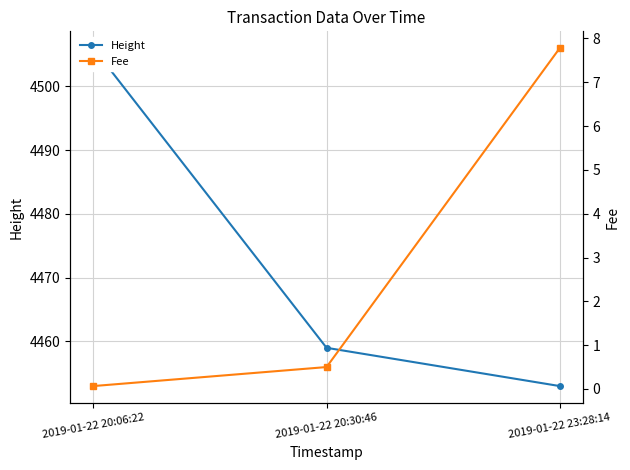

What is the spread (max minus min) of values at 2019-01-22 20:30:46?

4458.5